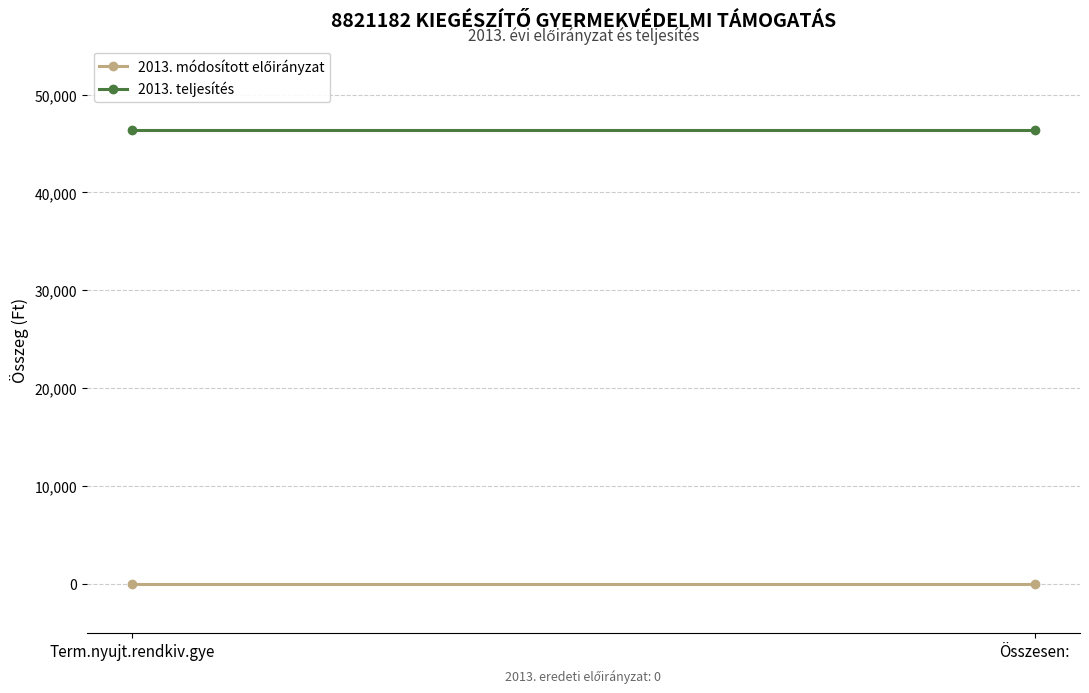

What position from the right is Term.nyujt.rendkiv.gye?

2